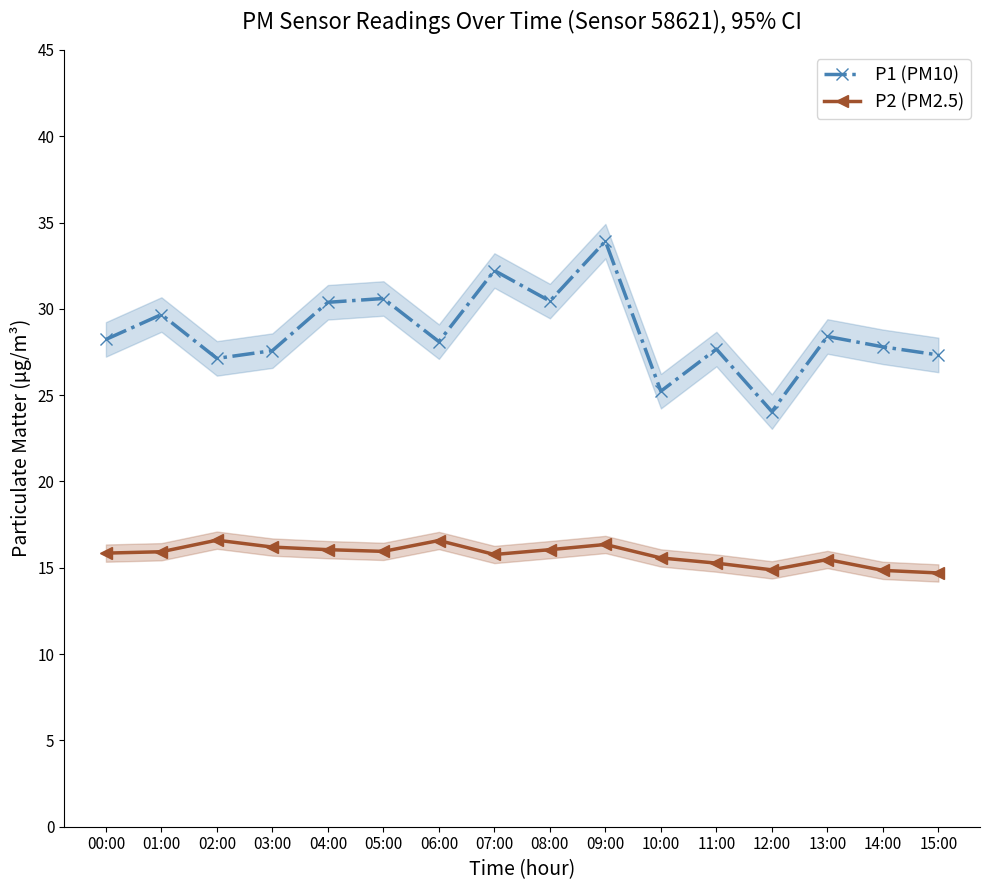

What position from the left is 13:00?

14